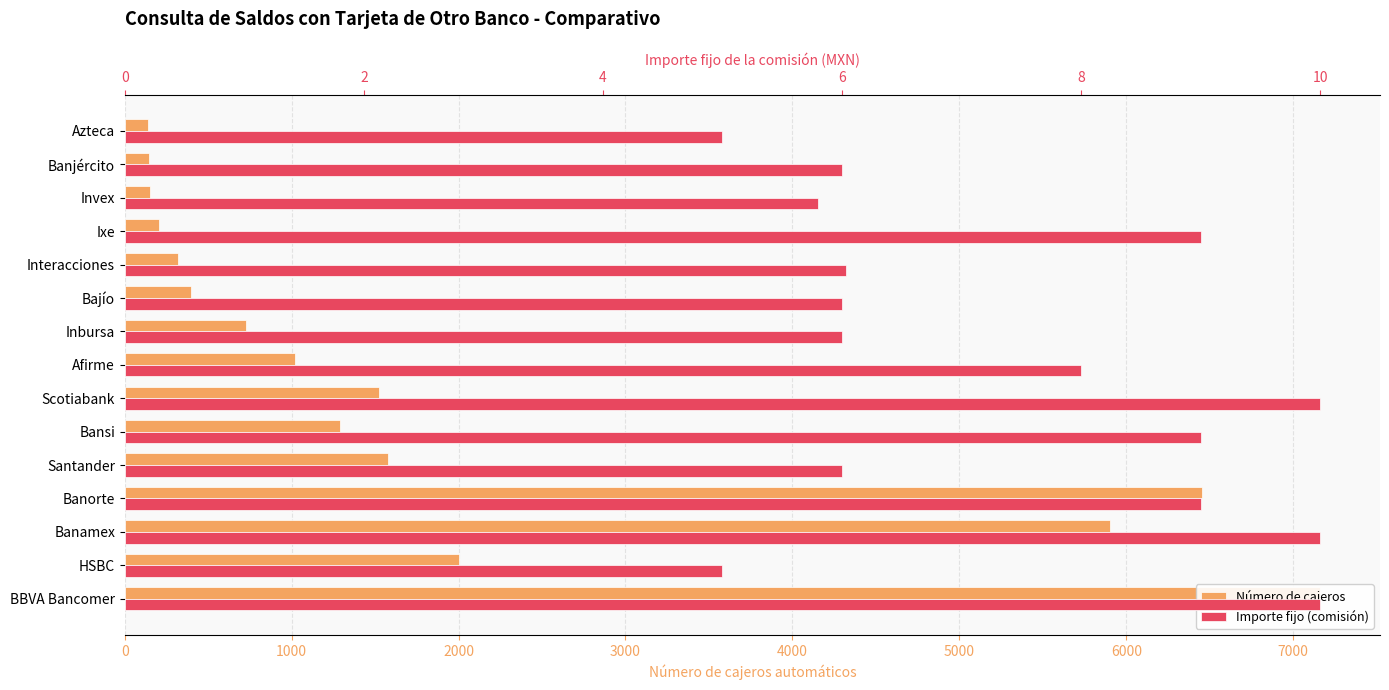

How many bars are there in total?

30